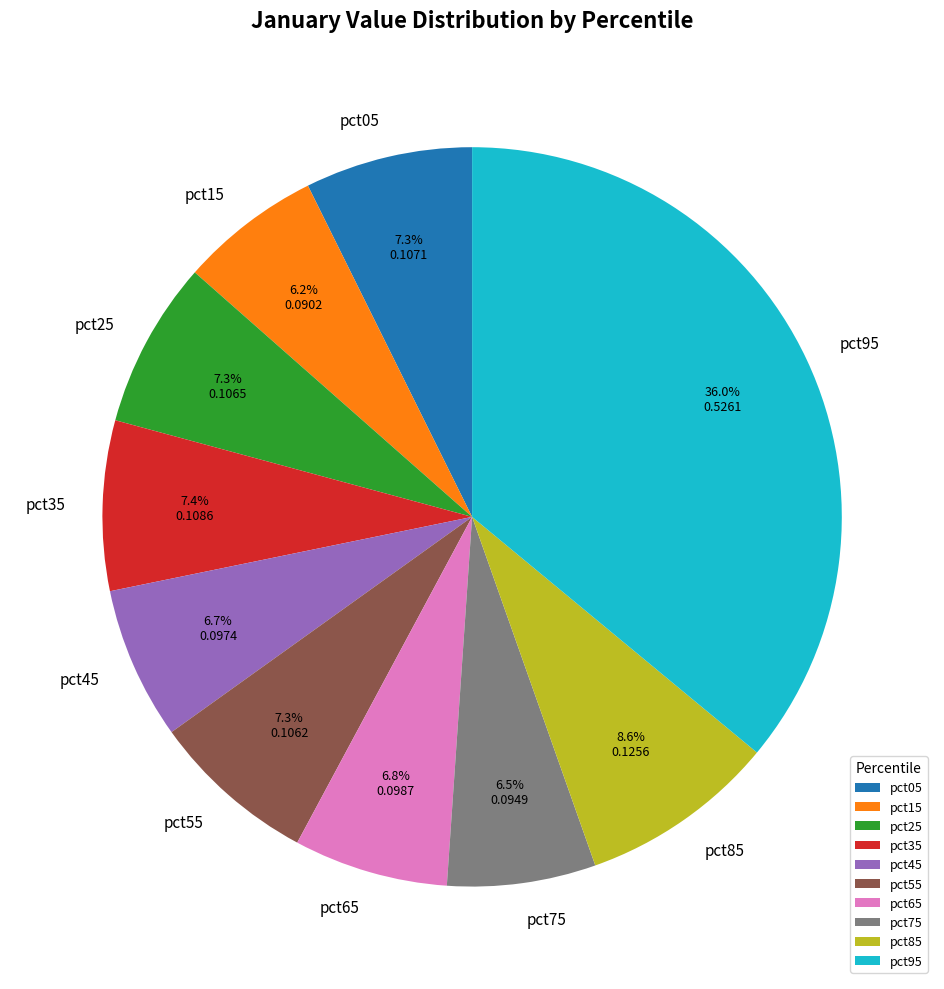

Count the number of slices in the pie.

10